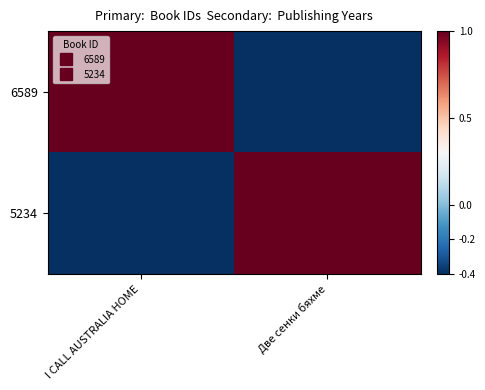

Between Две сенки бяхме and I CALL AUSTRALIA HOME, which is larger?

I CALL AUSTRALIA HOME